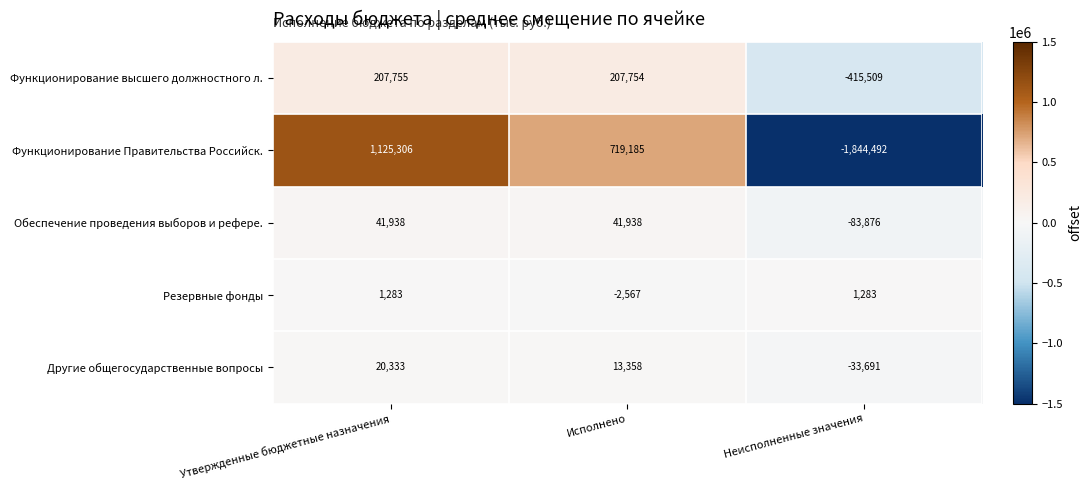

What is the difference between the highest and lowest values at Исполнено?

721752